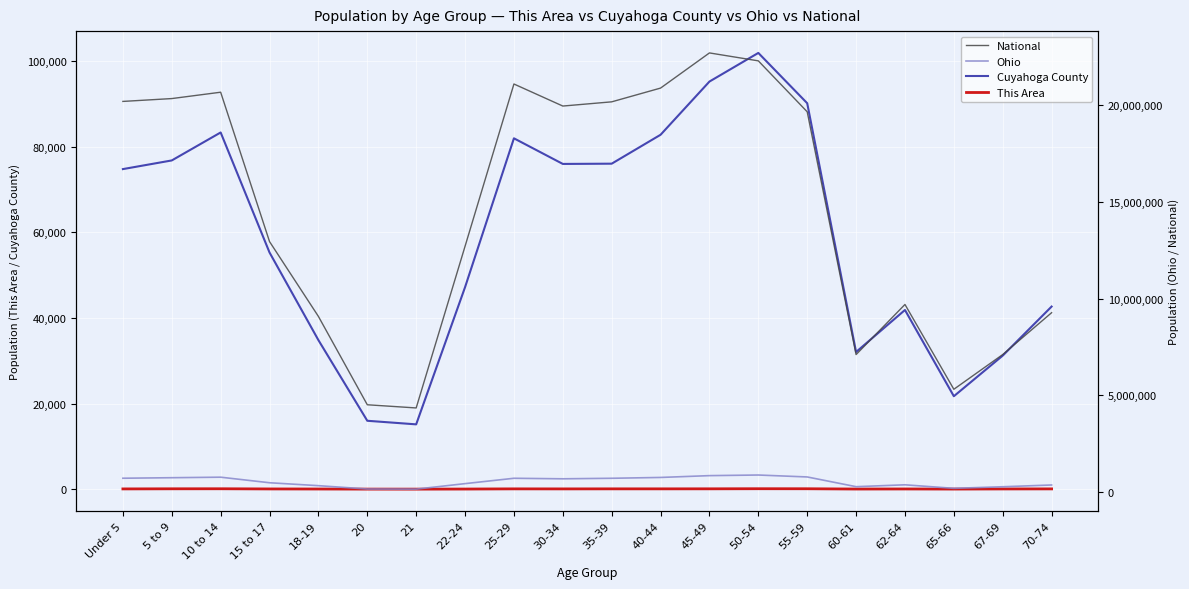

Does the chart display data point markers on the line(s)?

No